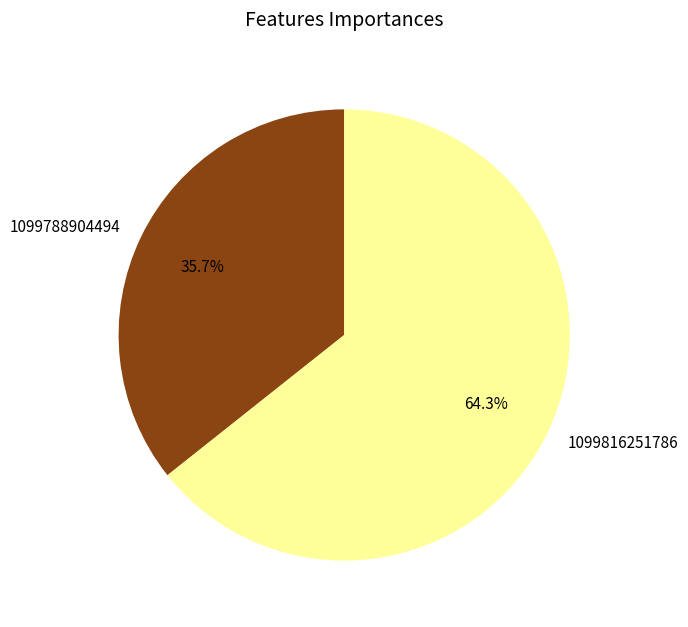

To the nearest percent, what is the difference between the largest and smallest slice percentages?

29%